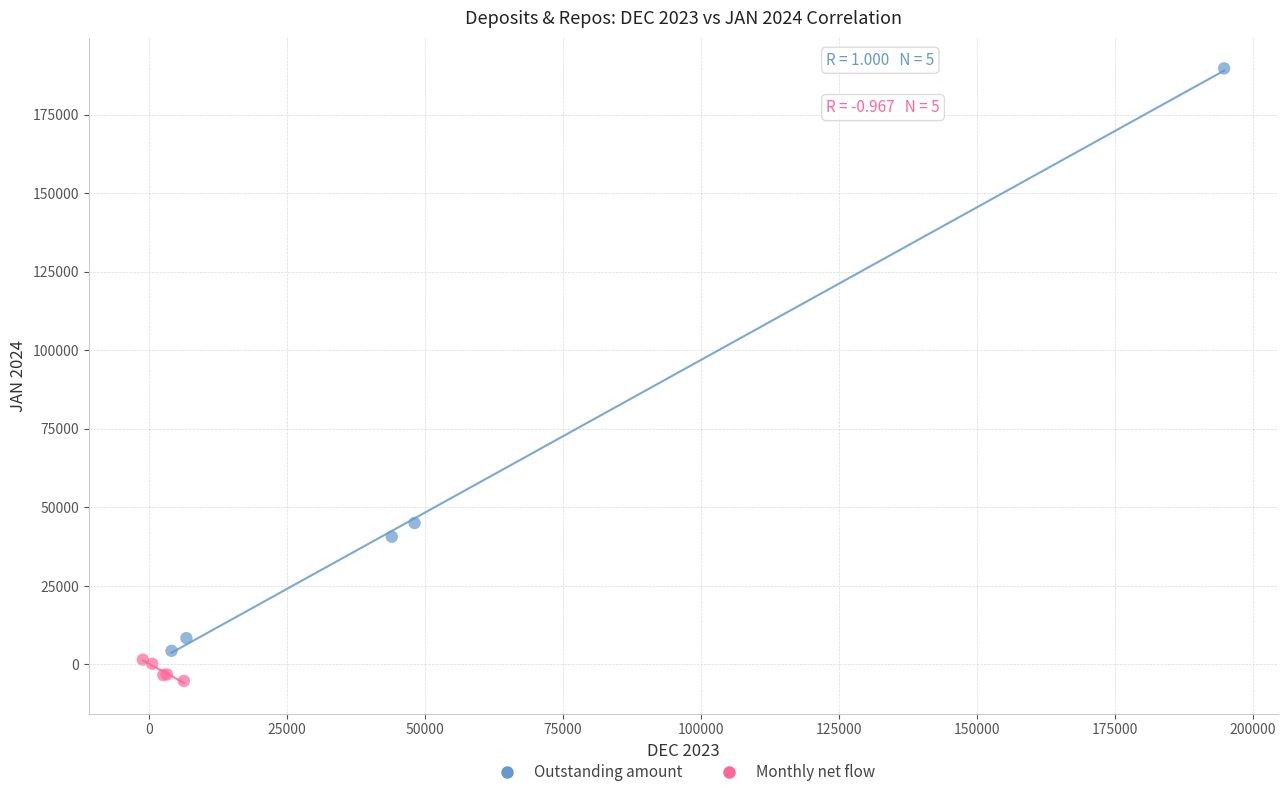

Which series contains the lowest Y value?

Monthly net flow